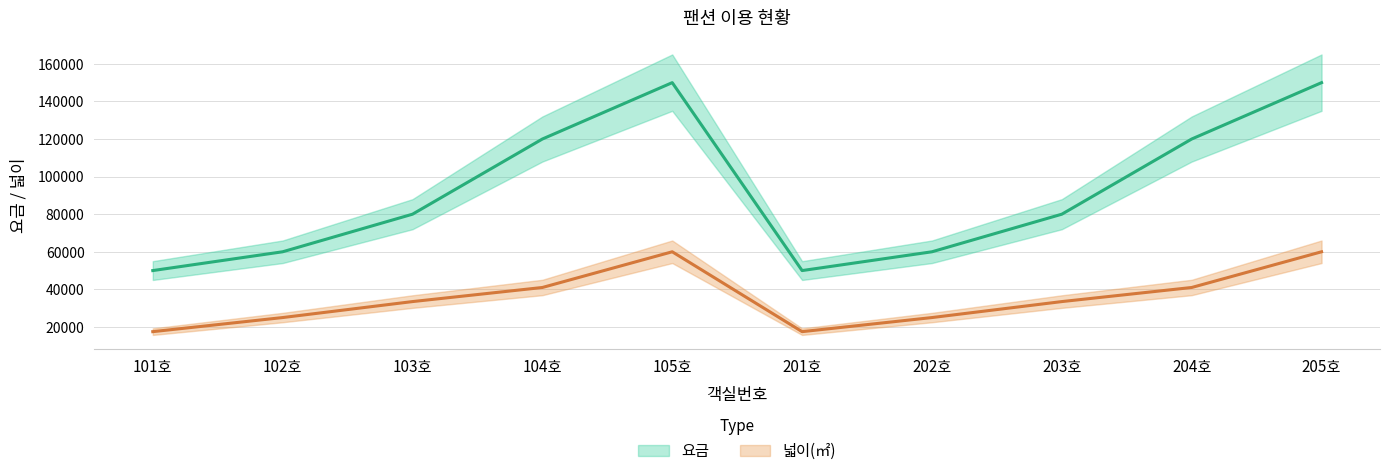

Is it true that 넓이(㎡) equals 41000 at 104호?

True